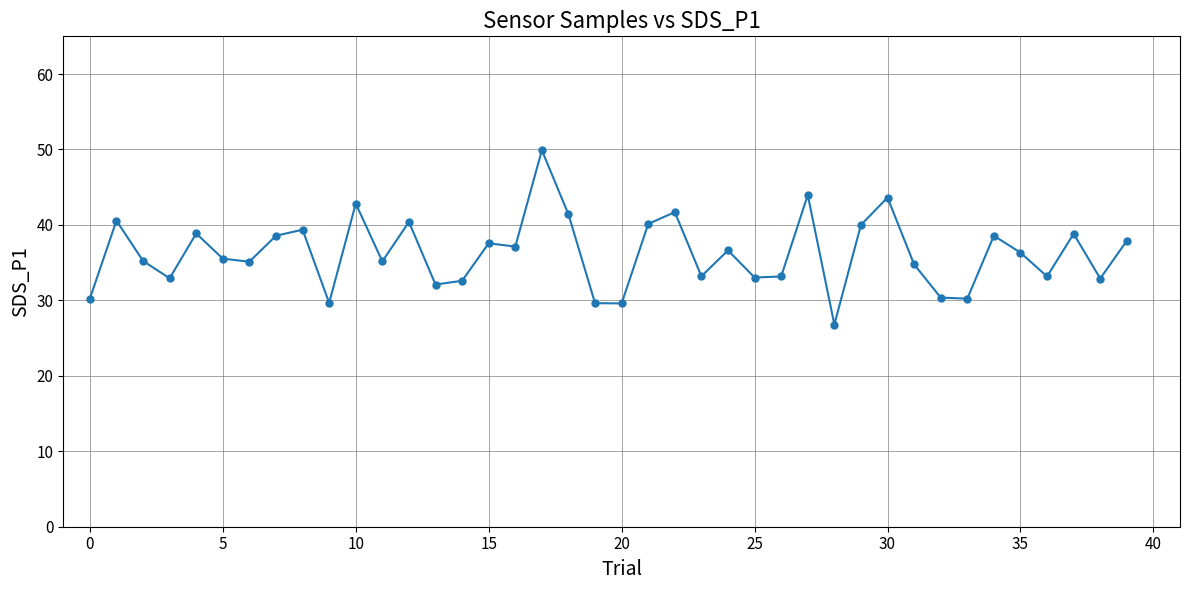

What is the value of the 36th point from the left?

36.3